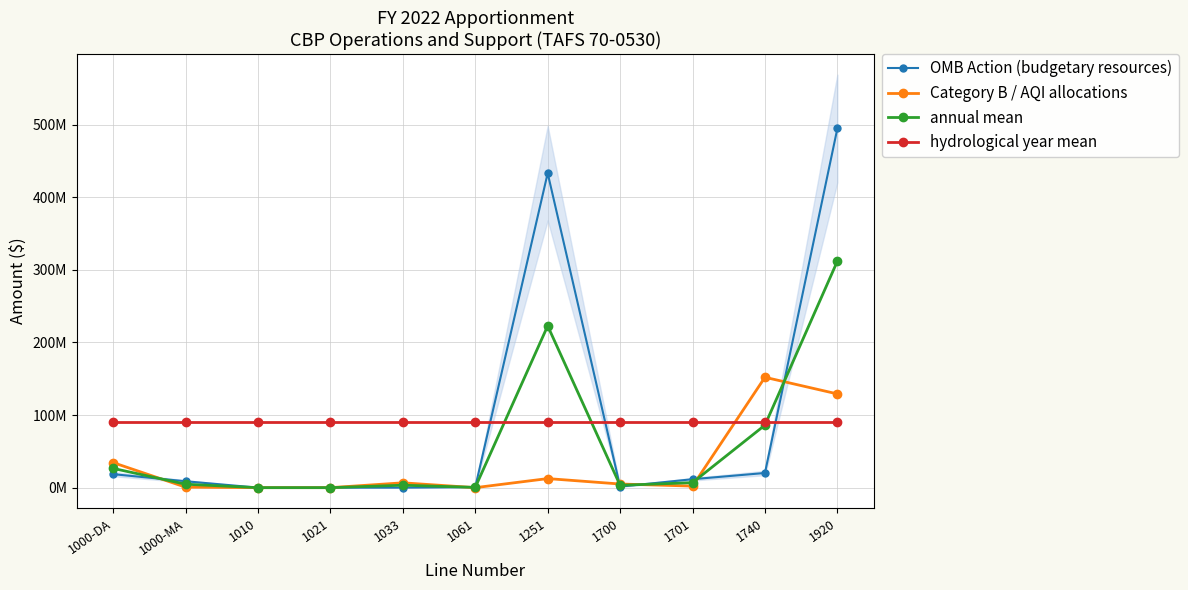

Which series changed the most between 1000-DA and 1920?

OMB Action (budgetary resources)